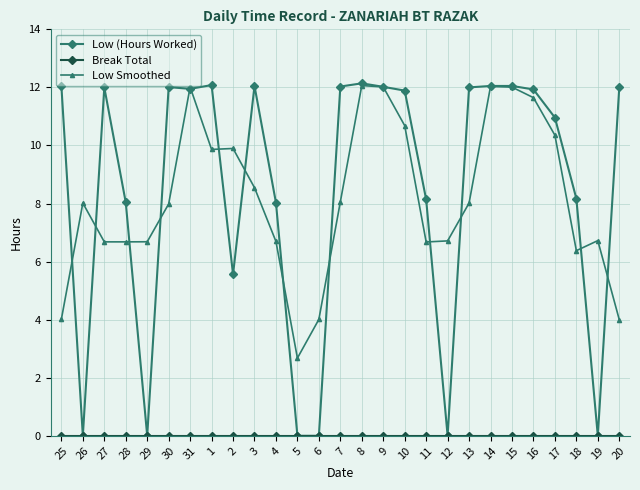

Which series has the widest spread of values?

Low (Hours Worked)